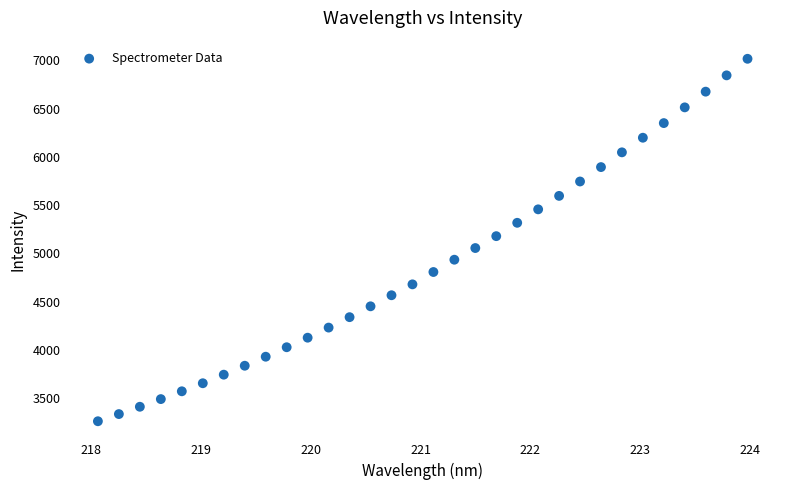

What is the range of Y values (max minus min)?

3756.8